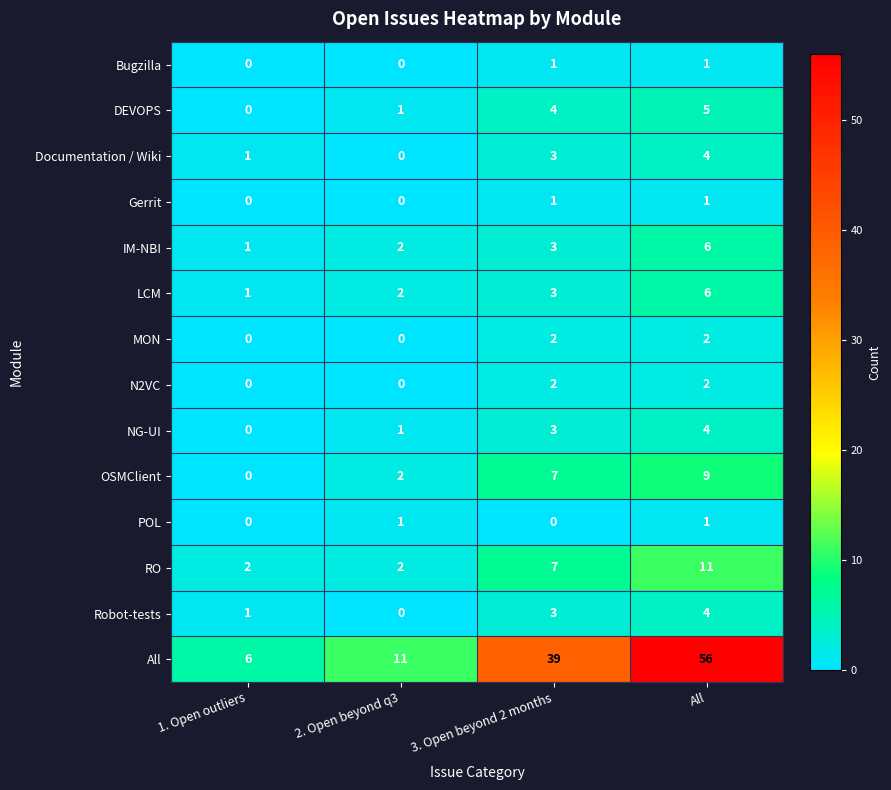

Which series has the widest spread of values?

All